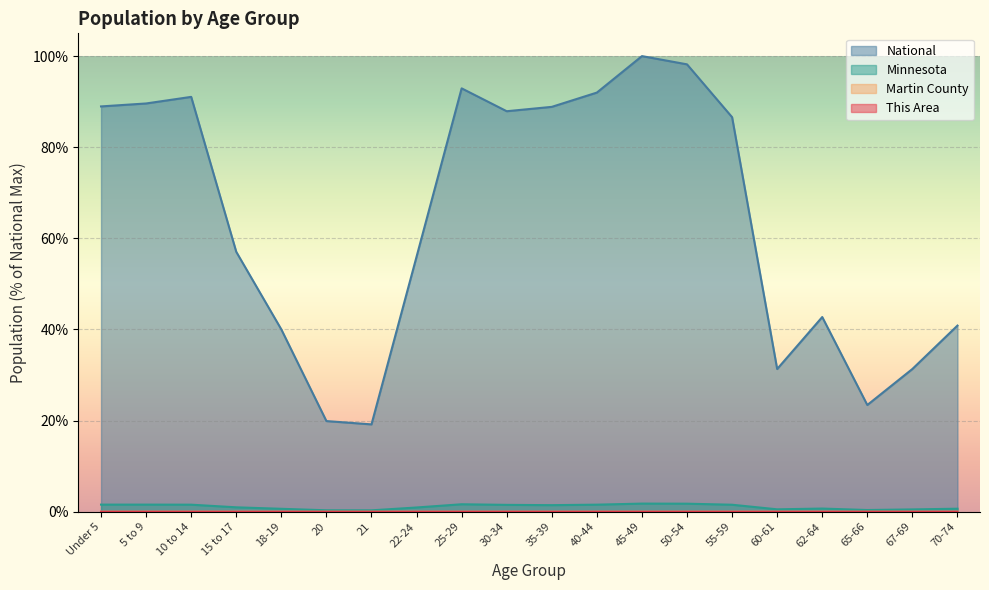

What is the label of the 12th point from the left?

40-44